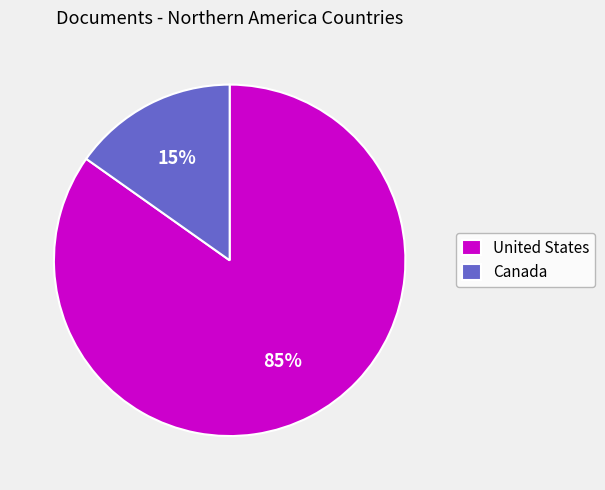

What percentage is the United States slice, to the nearest percent?

85%